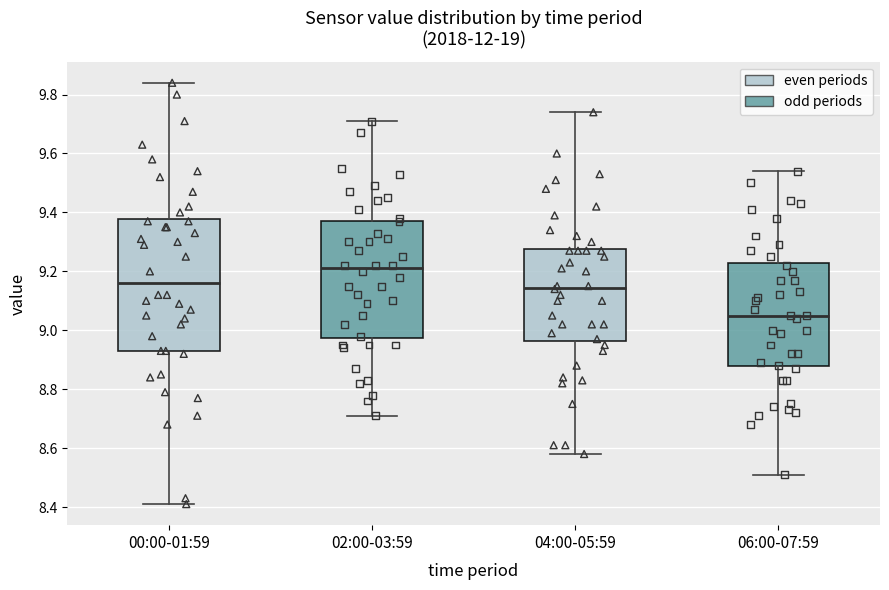

Which box has the highest median line?

02:00-03:59